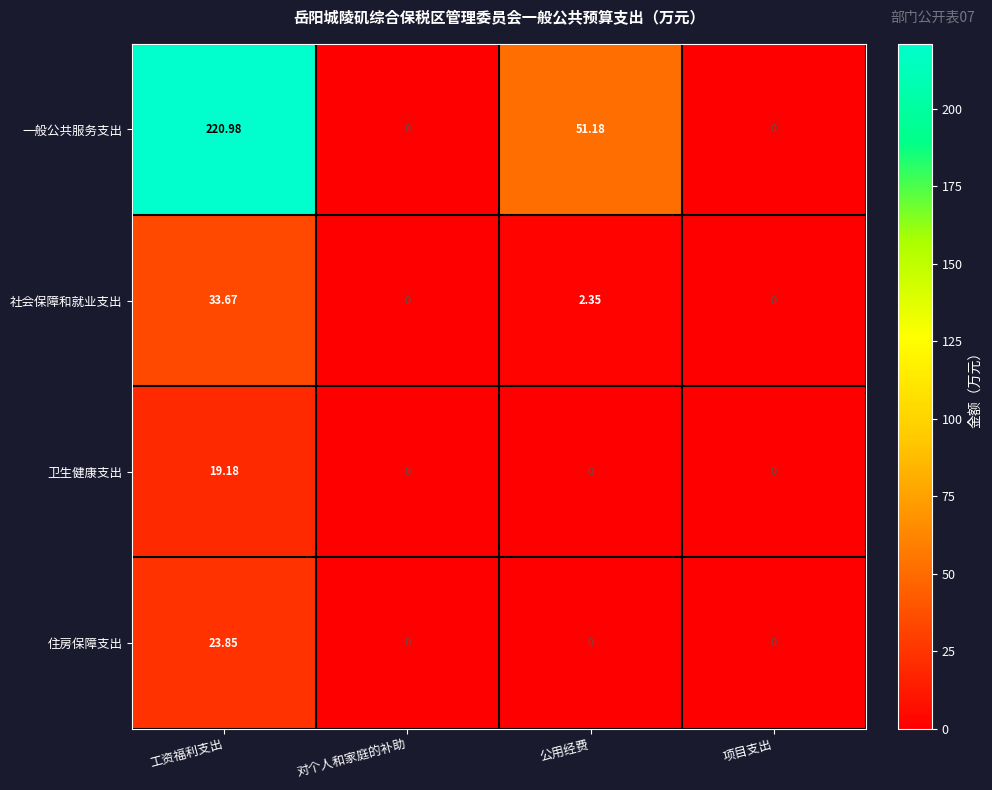

At how many categories does at least one series exceed 184?

1